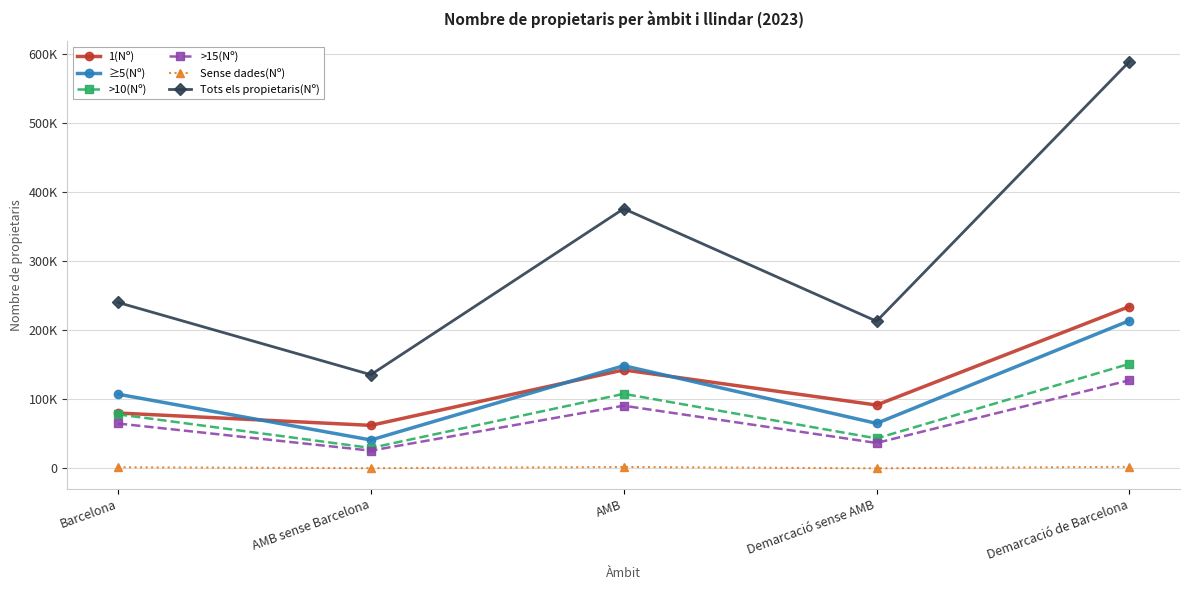

At which category is the sum across all series the highest?

Demarcació de Barcelona